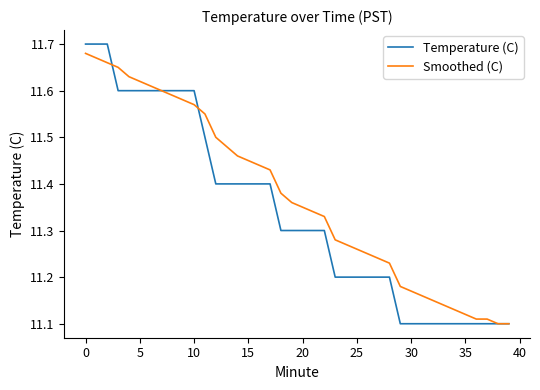

List the series in order of their overall mean, highest first.

Smoothed (C), Temperature (C)